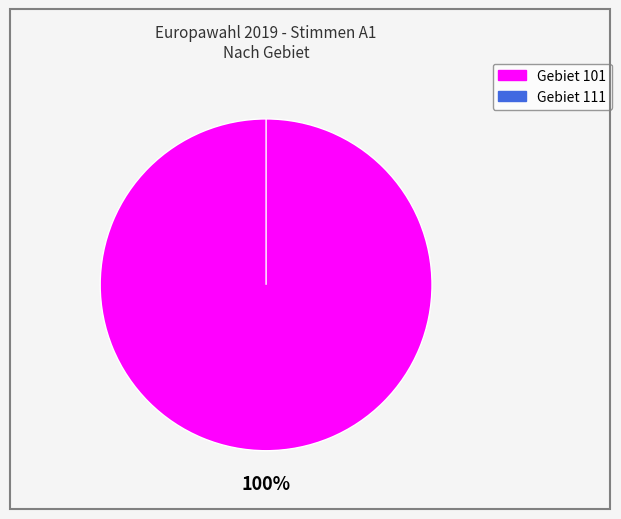

What percentage is the 101 slice, to the nearest percent?

100%